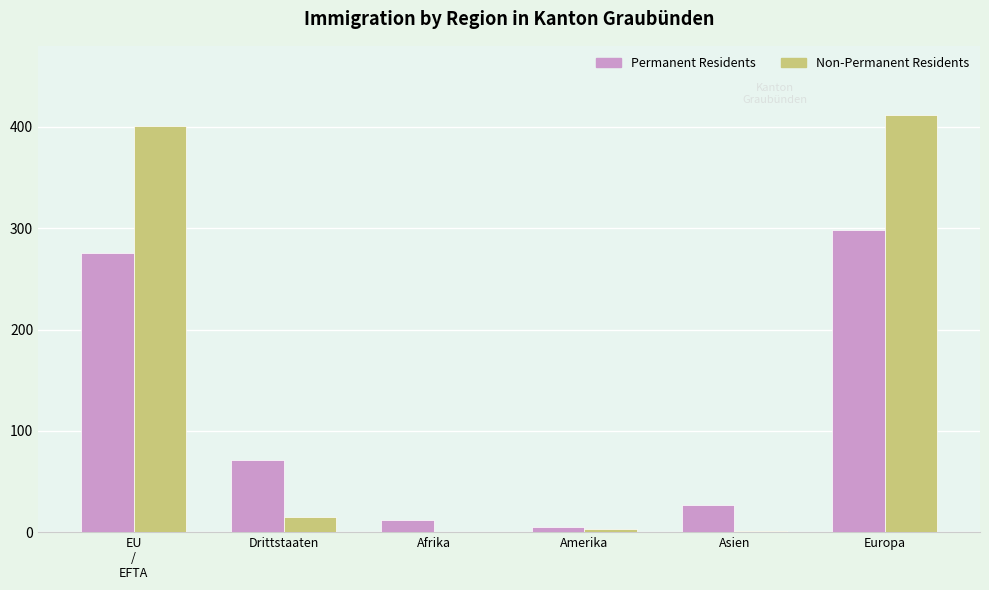

The value of Permanent Residents at Drittstaaten is 94. True or false?

False